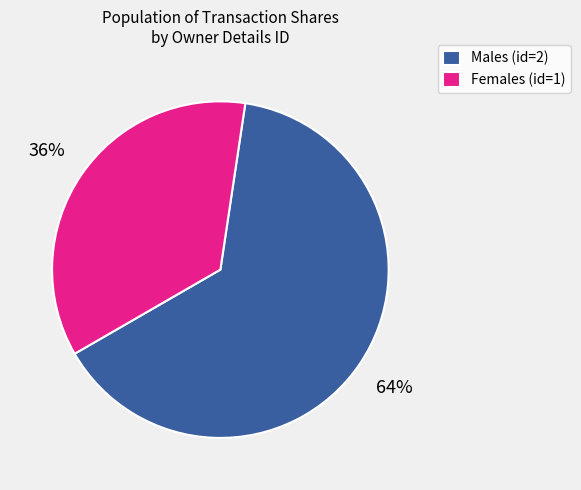

Which category has the biggest portion of the pie?

Males (id=2)